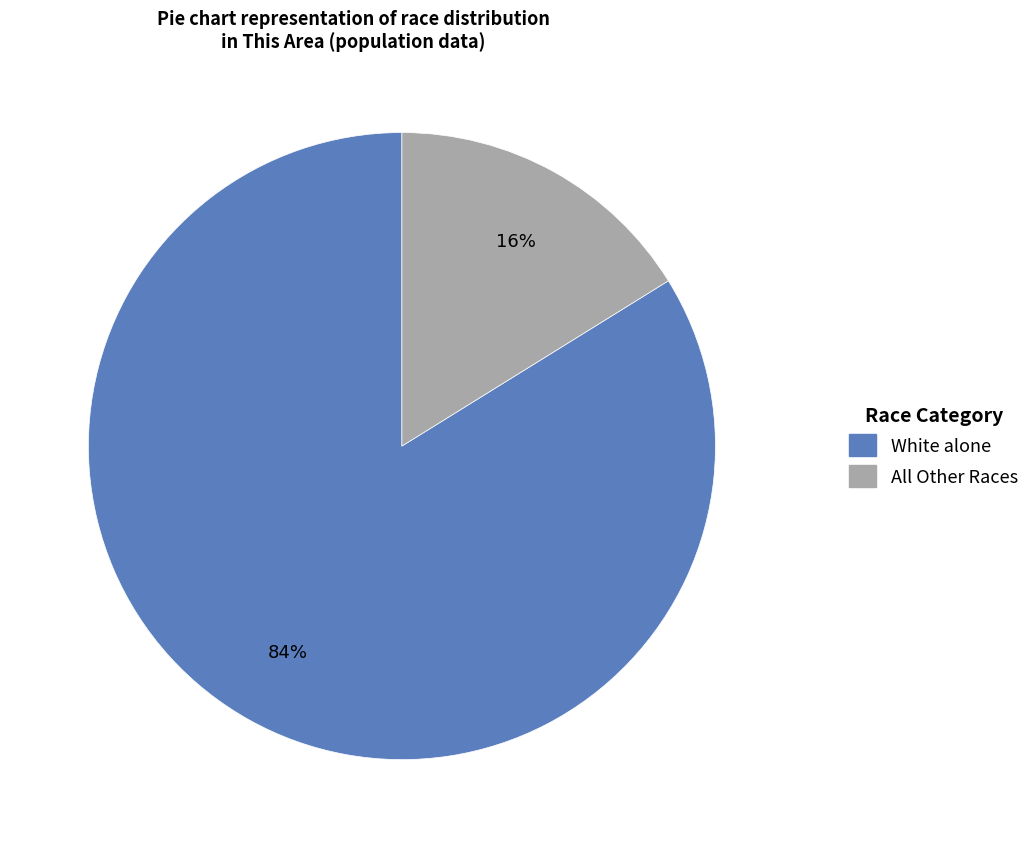

How many slices are in this pie chart?

2